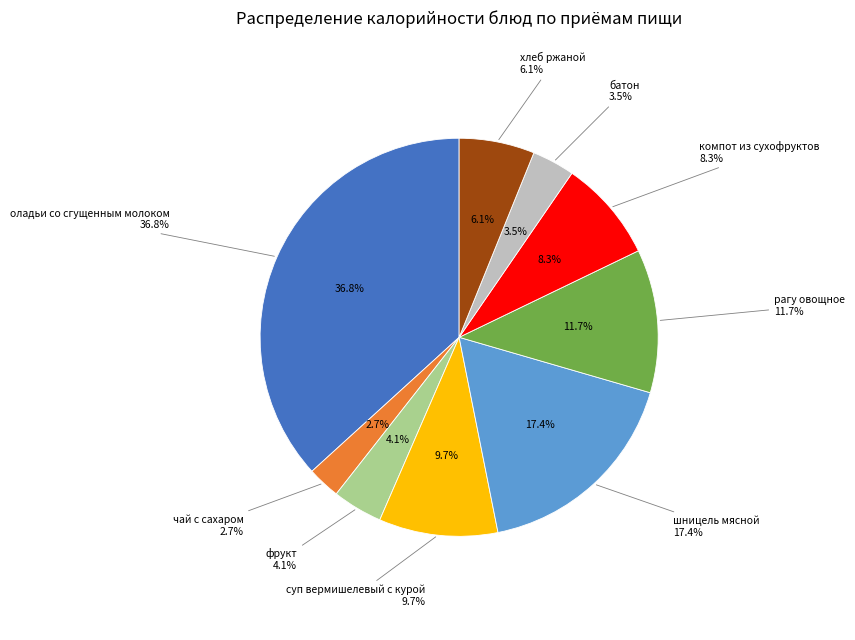

Is the sum of оладьи со сгущенным молоком and батон greater than half?

No